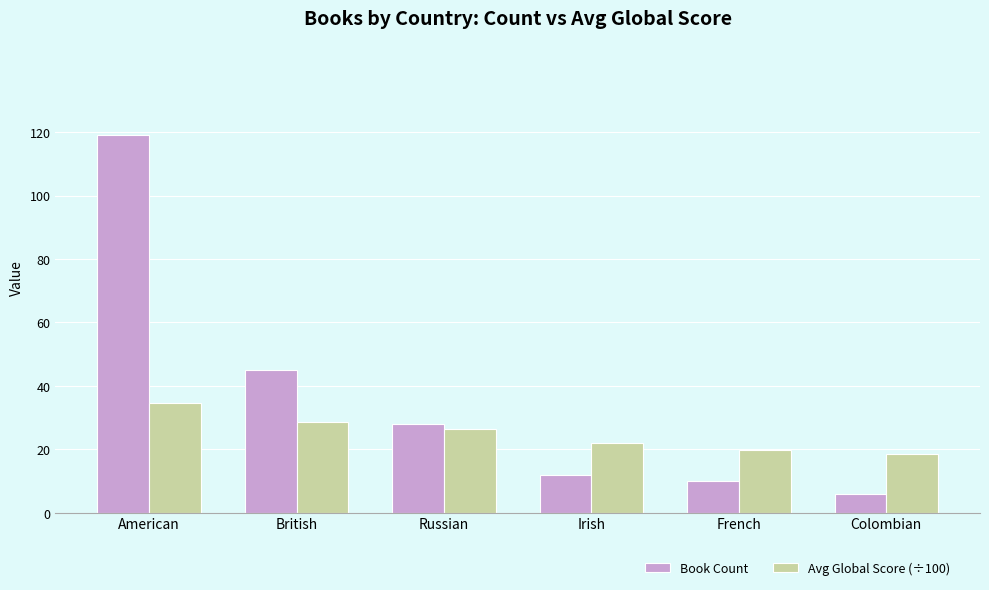

What are all the series names shown in the legend?

Book Count, Avg Global Score (÷100)